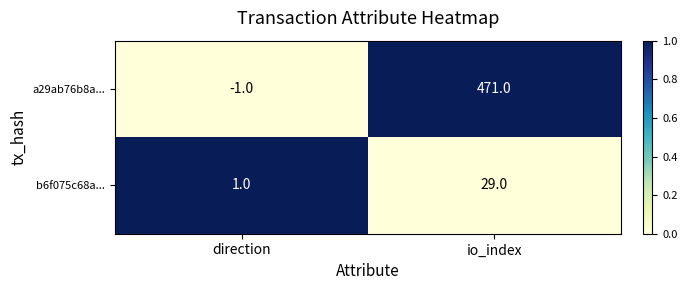

Rank the series by their maximum value, from highest to lowest.

a29ab76b8a..., b6f075c68a...